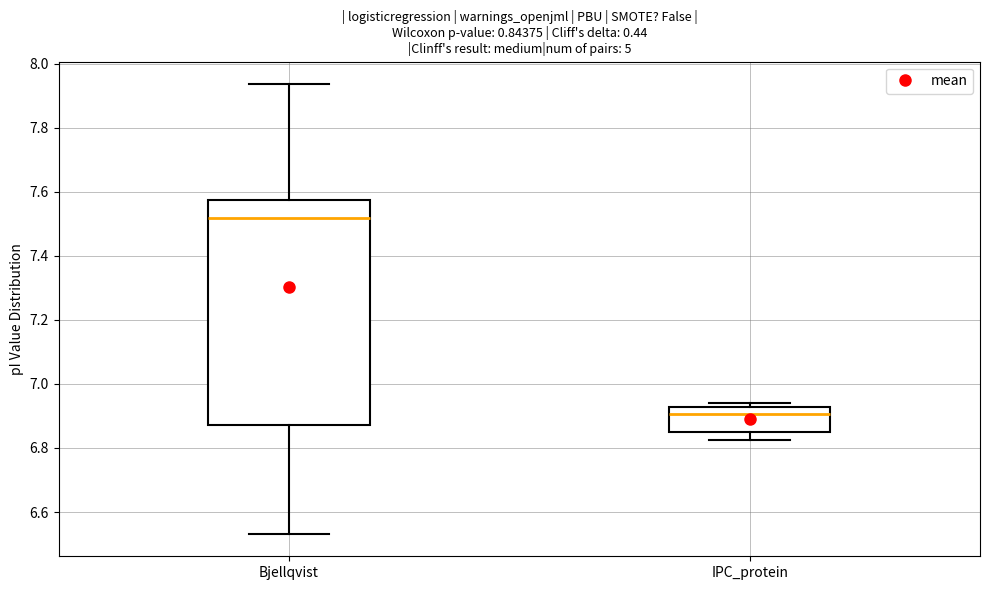

Which box is the tallest, from its lower edge to its upper edge?

Bjellqvist